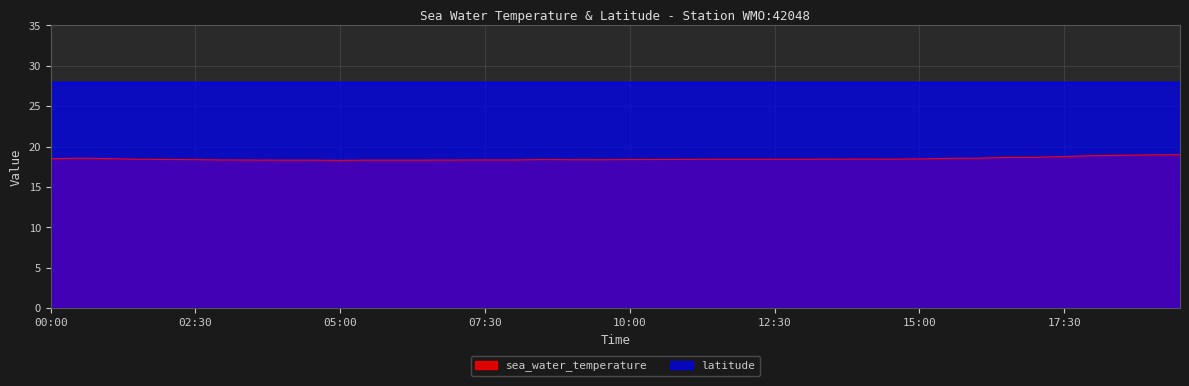

The value at 1999-03-01T06:00 is 18.3. True or false?

True